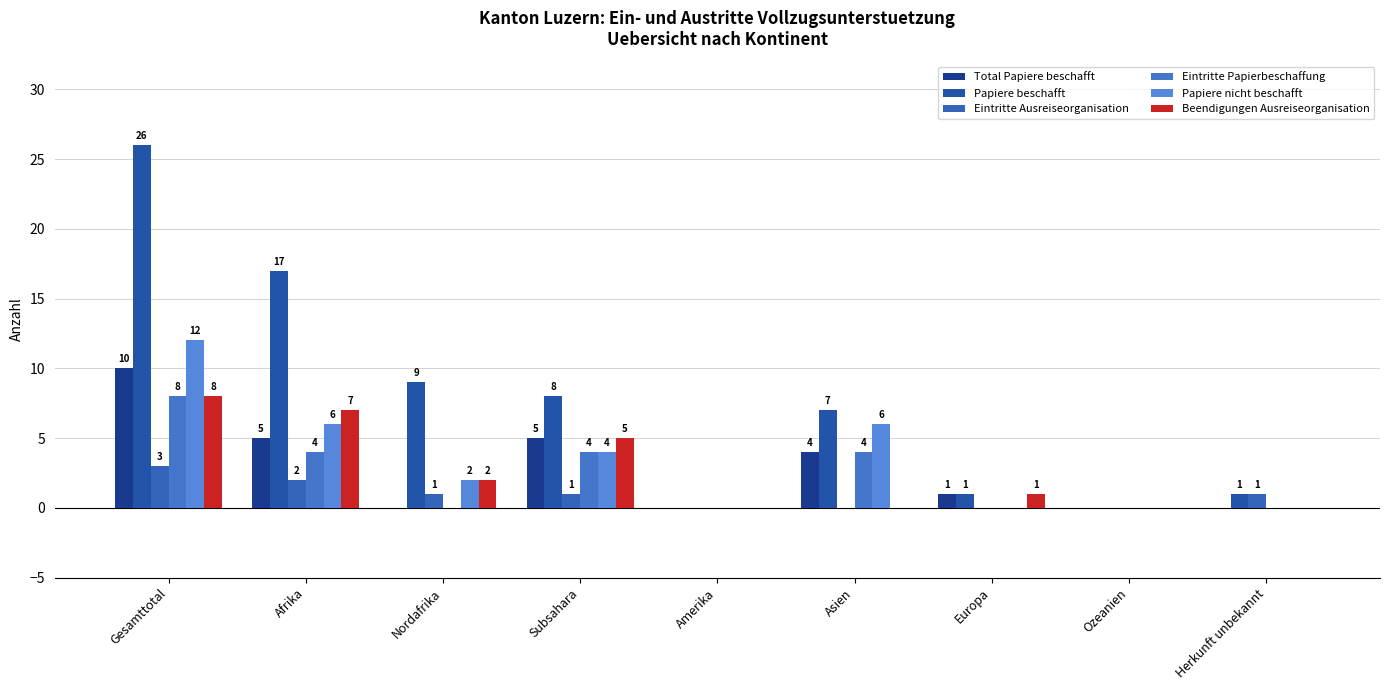

At which label does Eintritte Papierbeschaffung reach its minimum?

Nordafrika